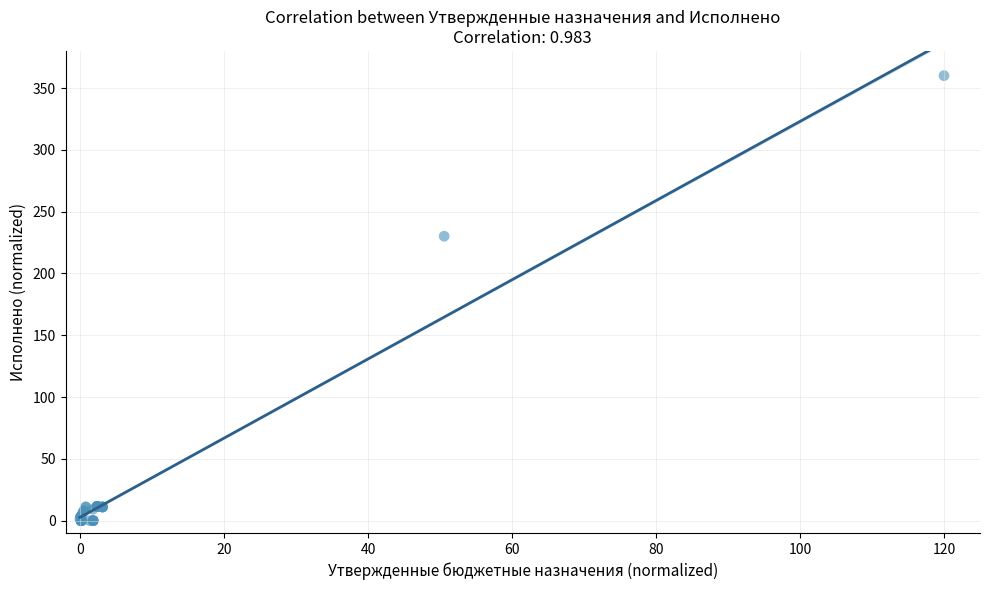

What Y value in the scatter plot is closest to 180?

230.1